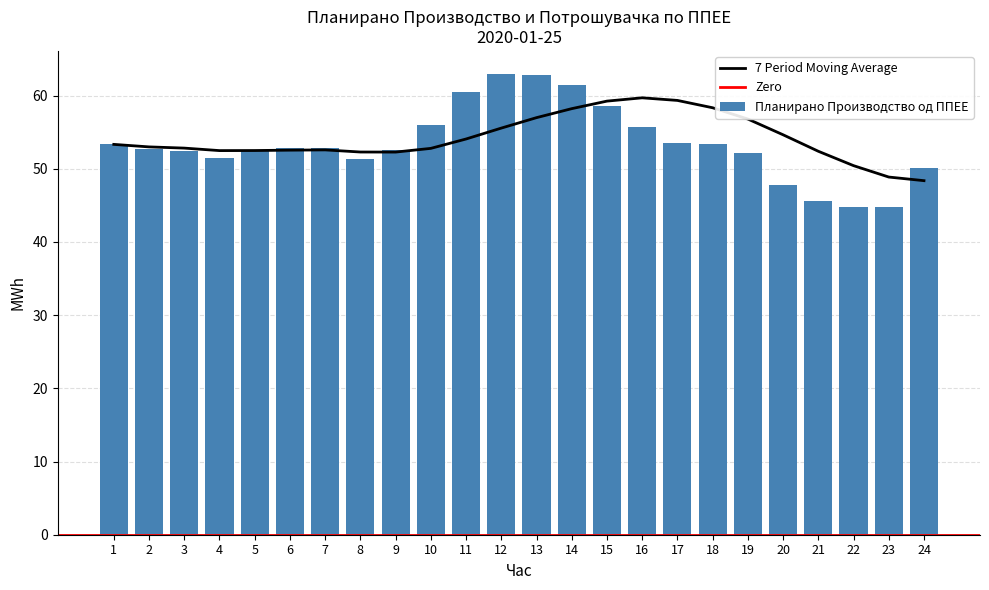

What is the change in value from 13 to 21?

-17.2